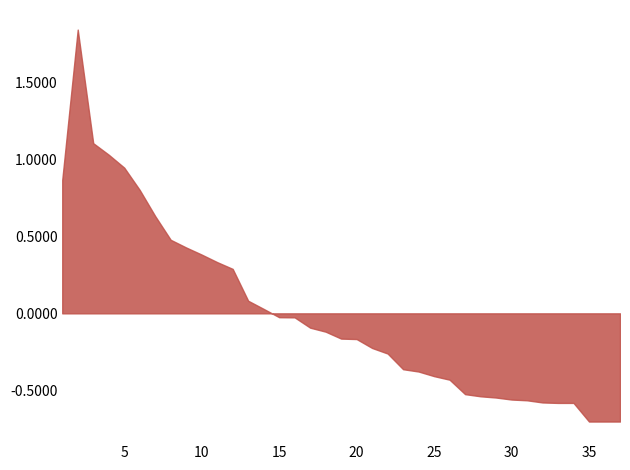

Does the chart have visible grid lines?

No